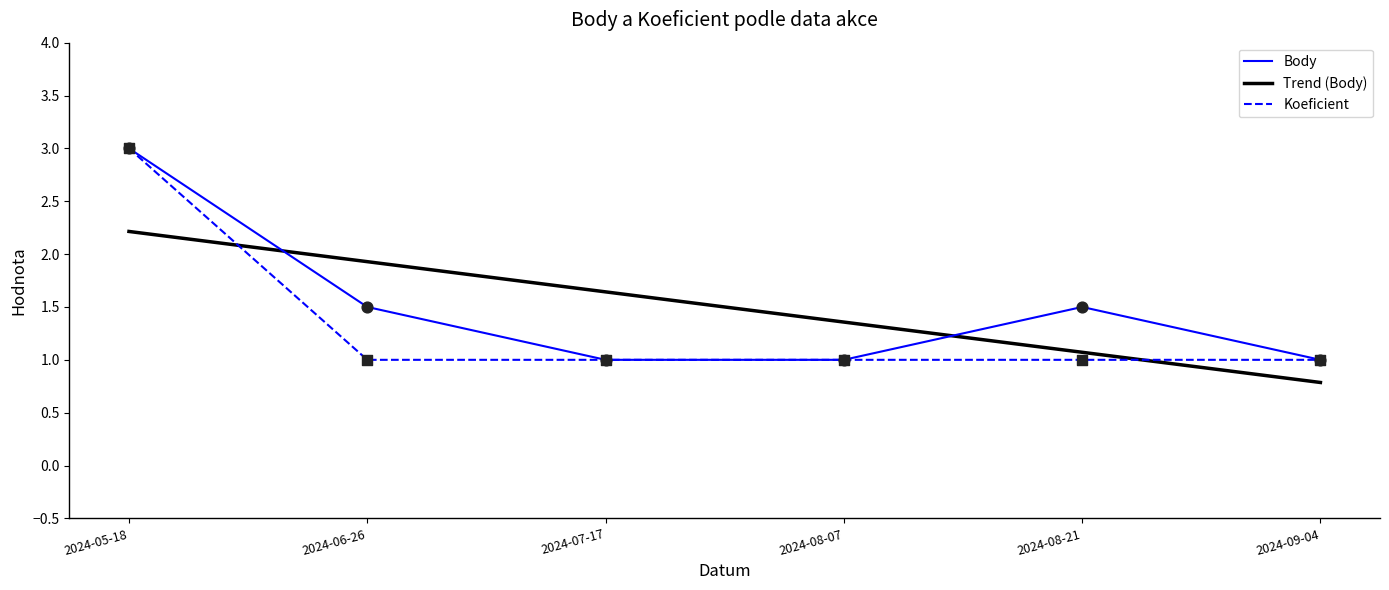

What is the difference between the highest and lowest values at 2024-06-26?

0.9